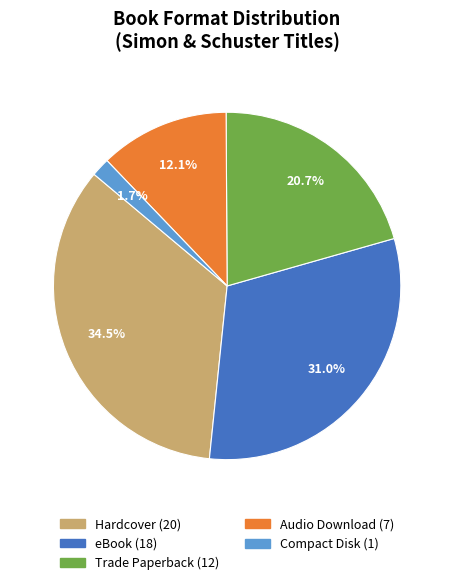

The Compact Disk slice represents 2% of the pie. True or false?

True